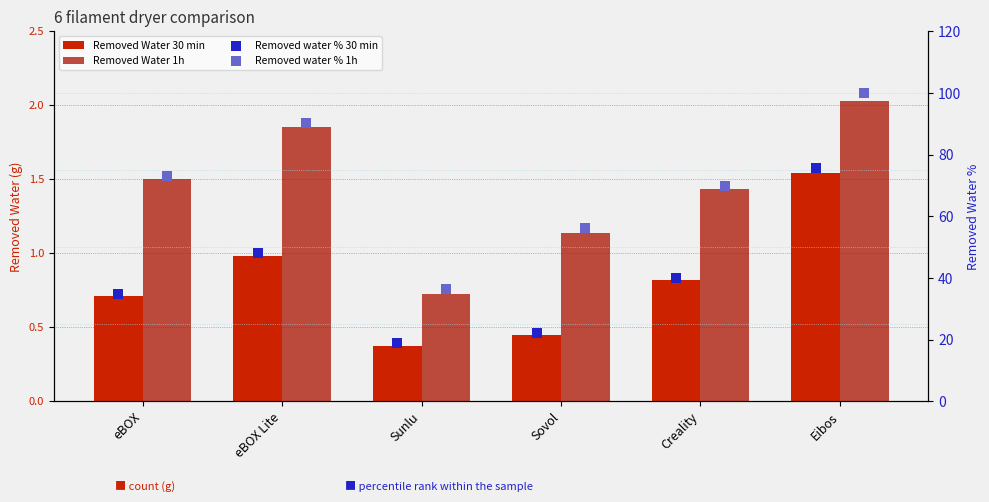

What is the total value across all series at Sunlu?

56.3